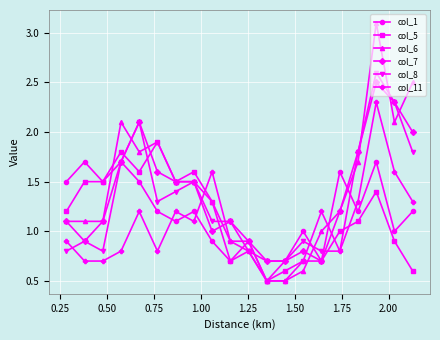

Which series has the largest range (max minus min)?

col_6